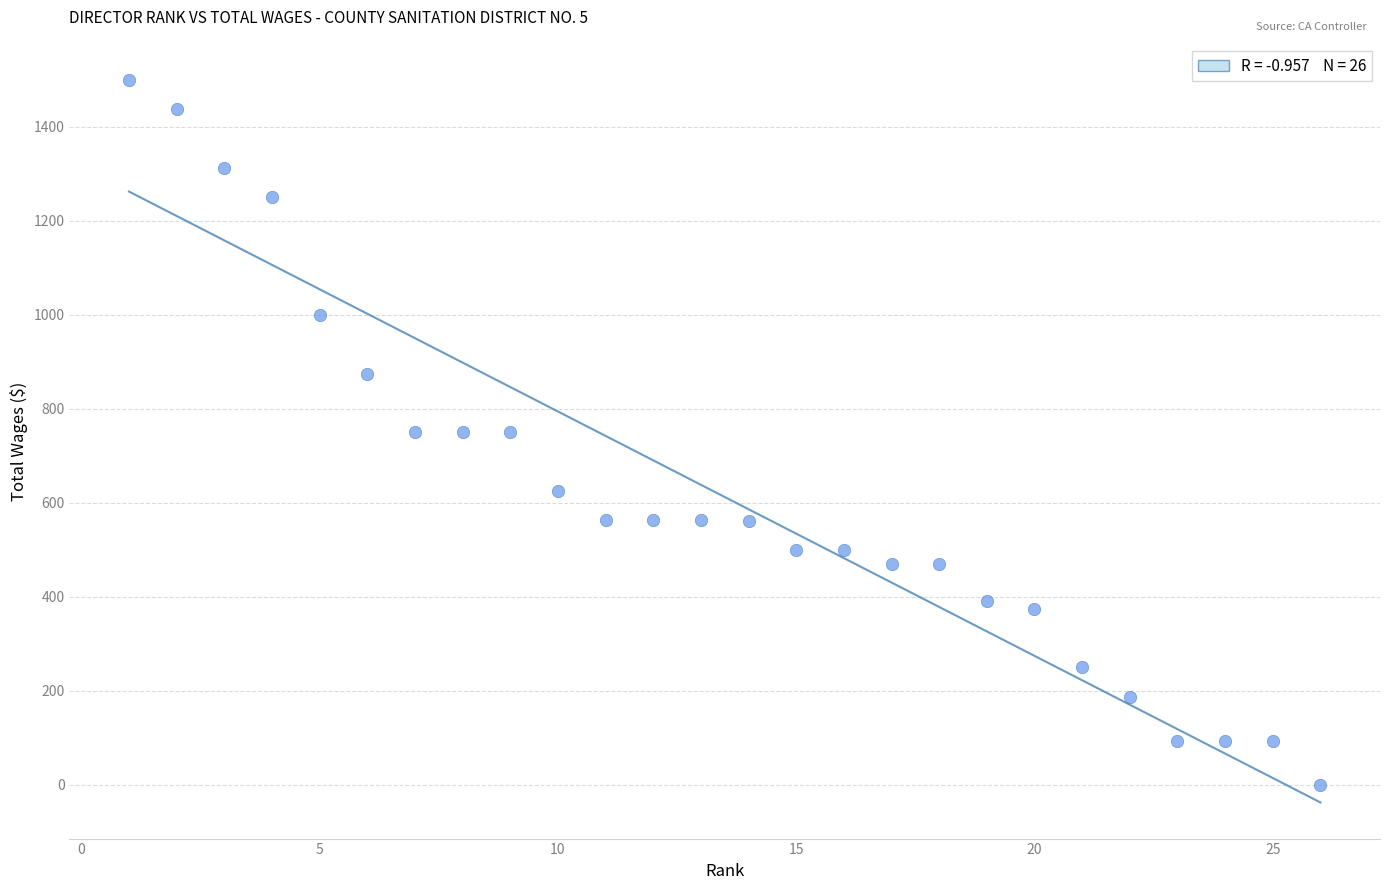

What is the range of X values (max minus min)?

25